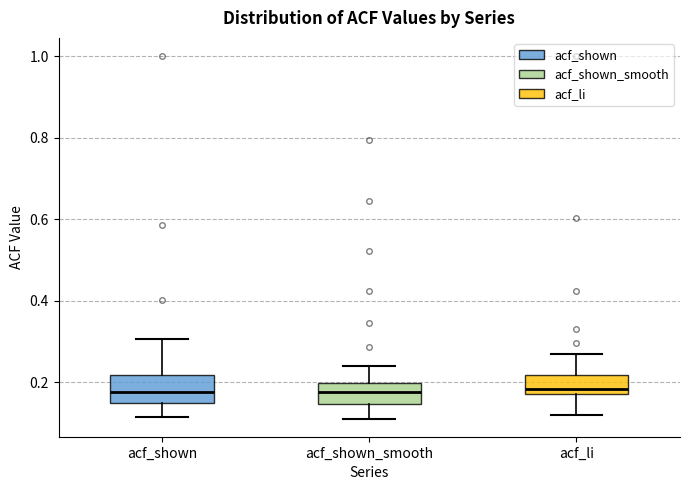

Reading left to right, transcribe this box plot: for each box, give where its median line is, the range the box spans, and where its two whiskers end, as read against the y-axis. The values are not printed on the chart, so give them approximately, as read against the axis.

acf_shown: median 0.18, box 0.14 to 0.22, whiskers 0.12 to 0.30
acf_shown_smooth: median 0.18, box 0.14 to 0.20, whiskers 0.12 to 0.24
acf_li: median 0.18 (just above the box's lower edge), box 0.18 to 0.22, whiskers 0.12 to 0.26